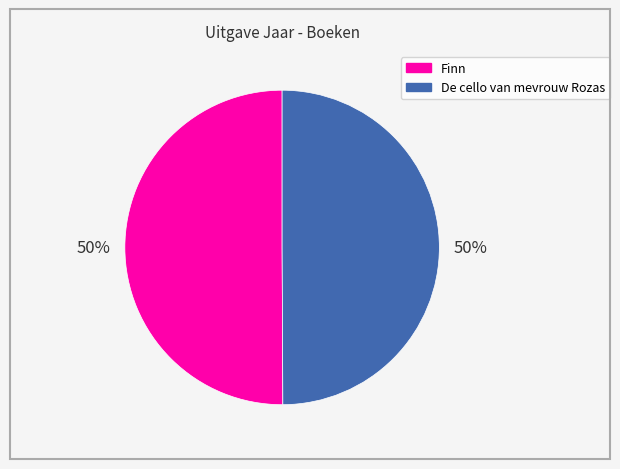

Combined, do Finn and De cello van mevrouw Rozas account for over 50%?

Yes